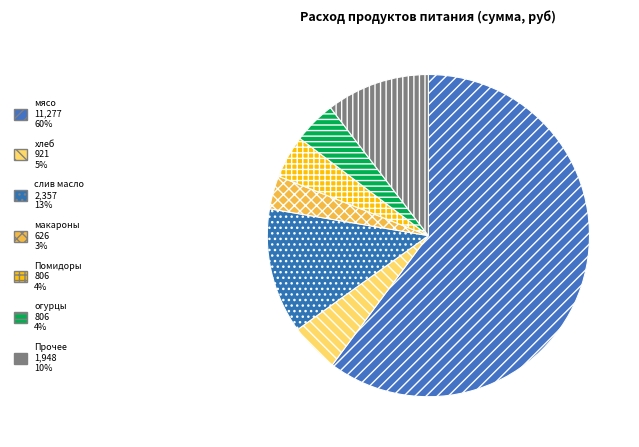

How many slices are in this pie chart?

7